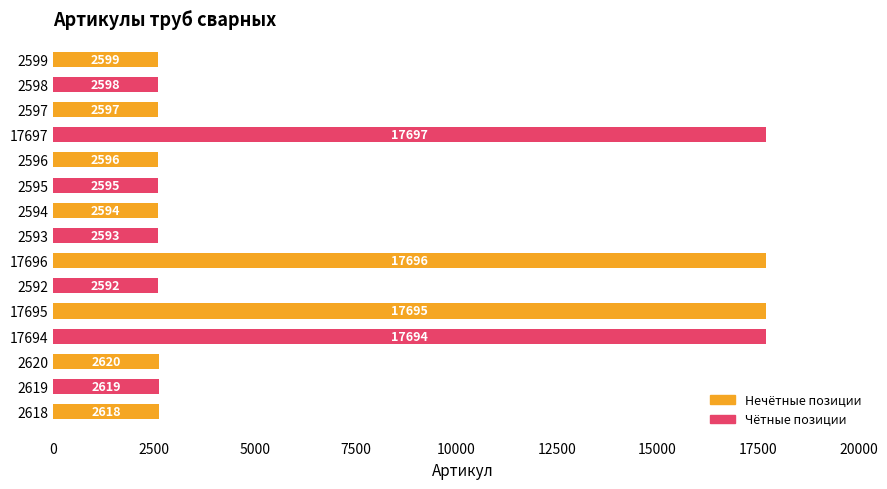

How many categories are shown in the chart?

15